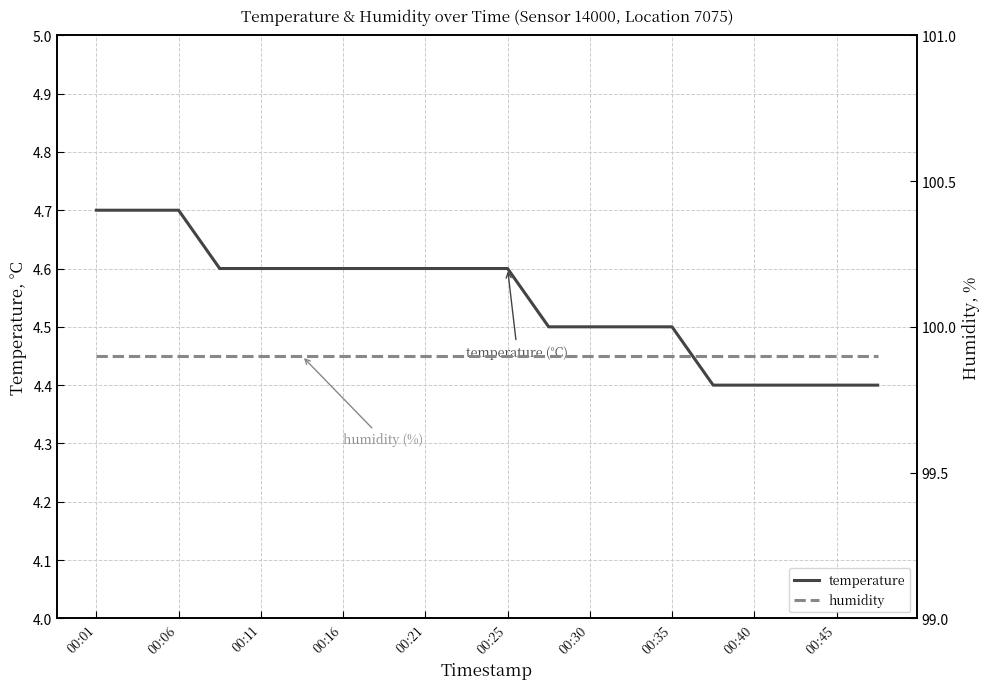

What is the highest value of the temperature series?

4.7